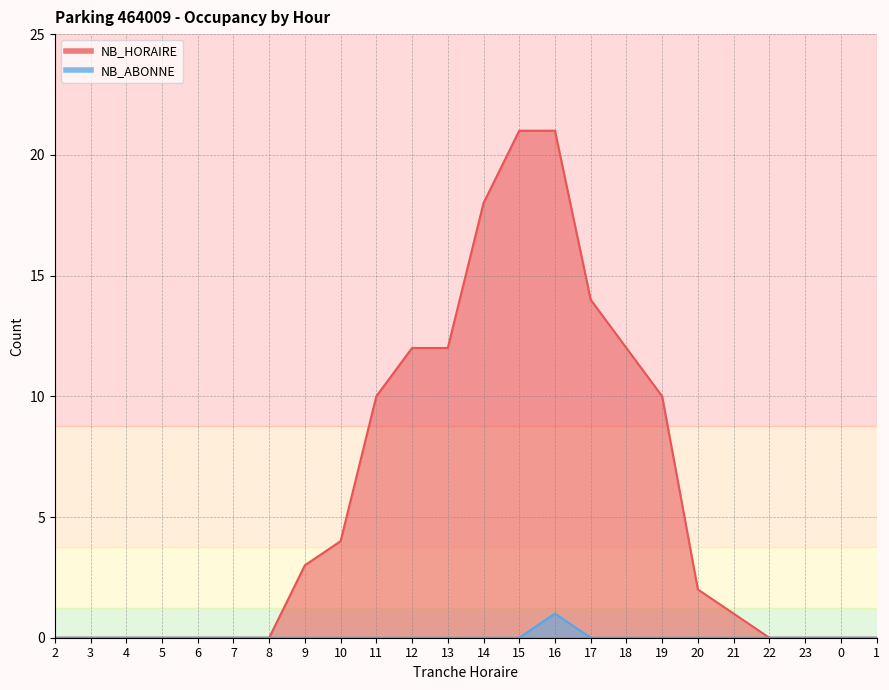

What position from the right is 13?

13